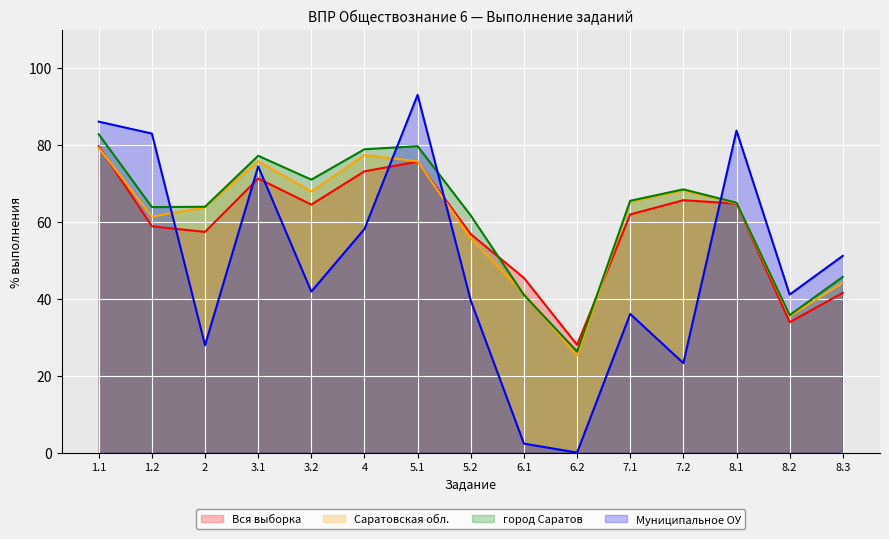

Count the number of data series in this chart.

4